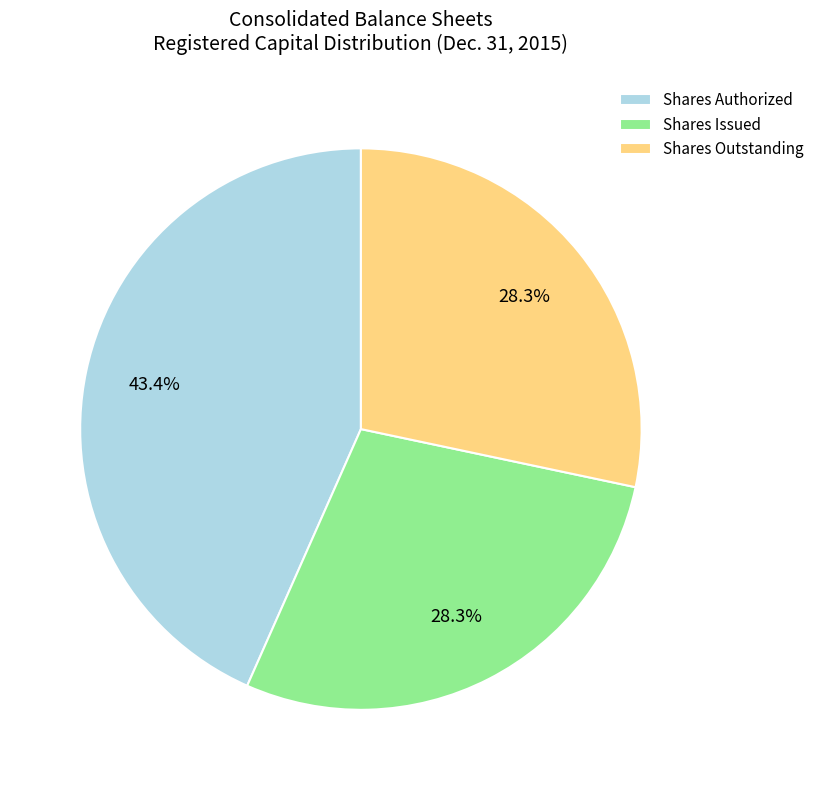

Does Shares Outstanding represent more than half of the total?

No